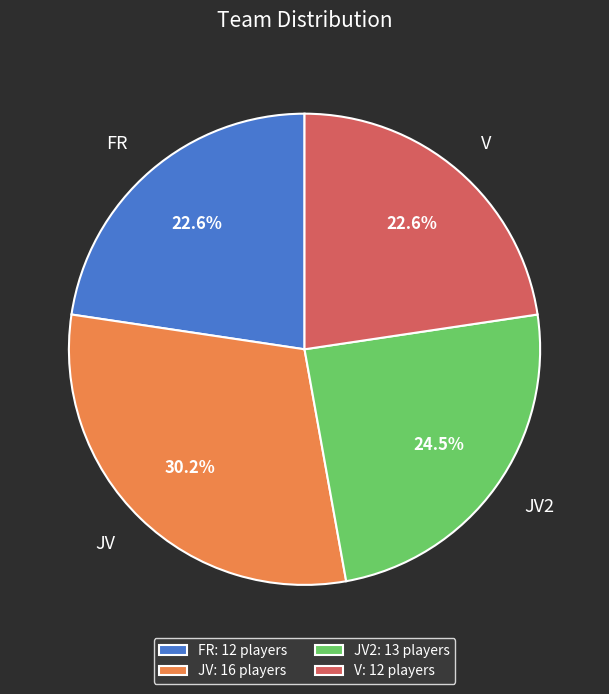

Does any single category account for the majority?

No